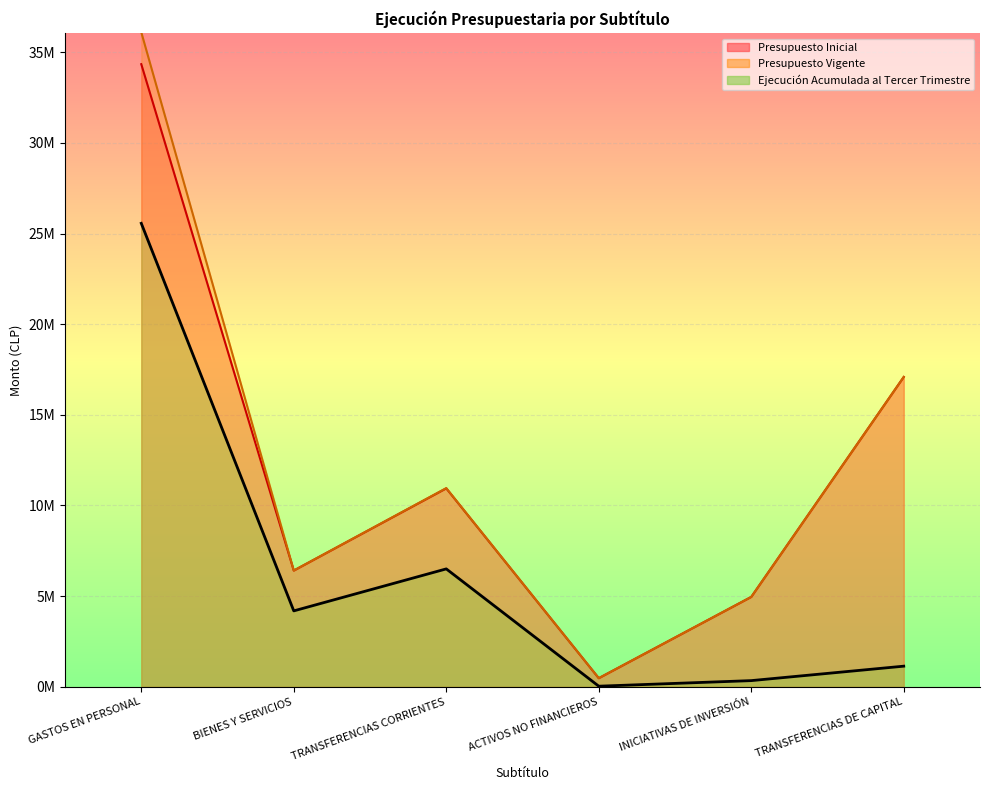

What is the difference between the second highest and minimum values in the Ejecución Acumulada al Tercer Trimestre series?

6470081